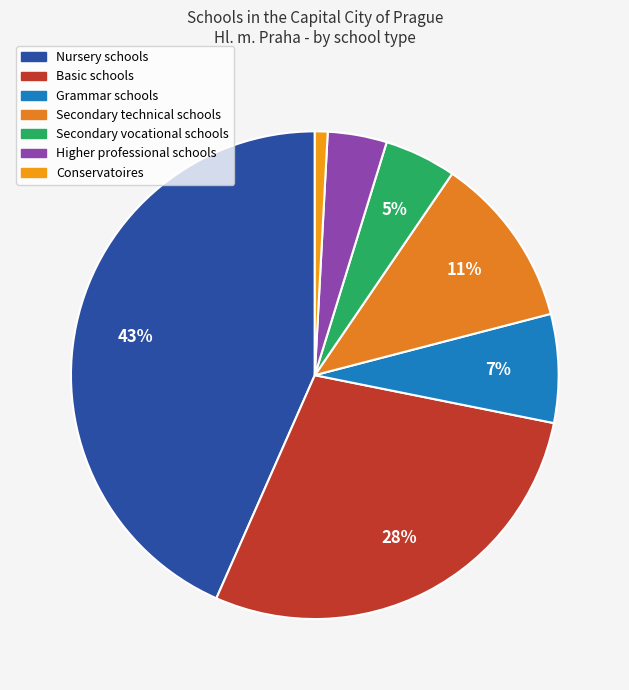

How many segments does this pie chart have?

7